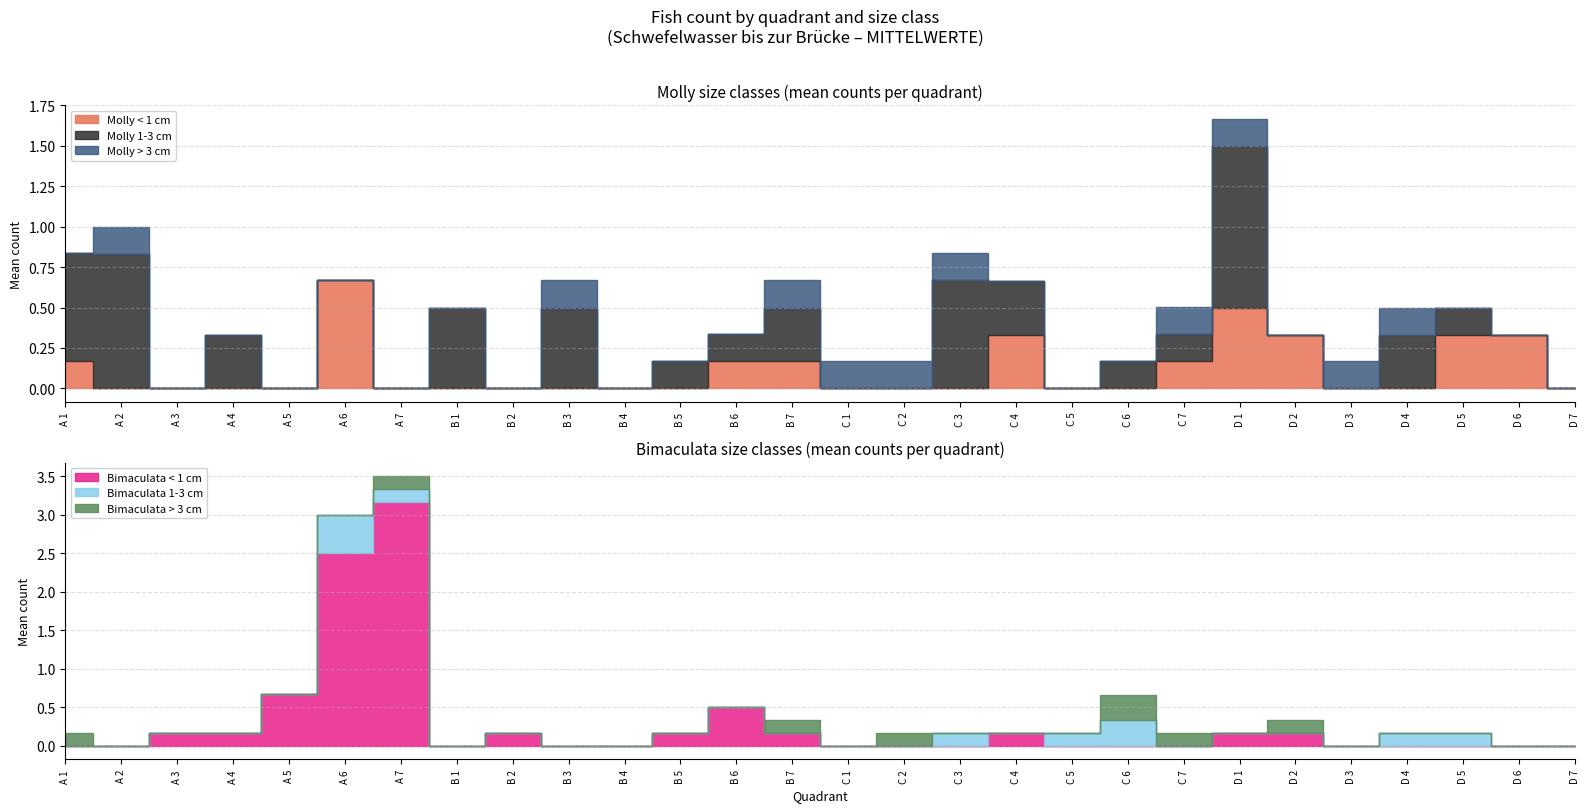

At how many categories does at least one series exceed 1?

2